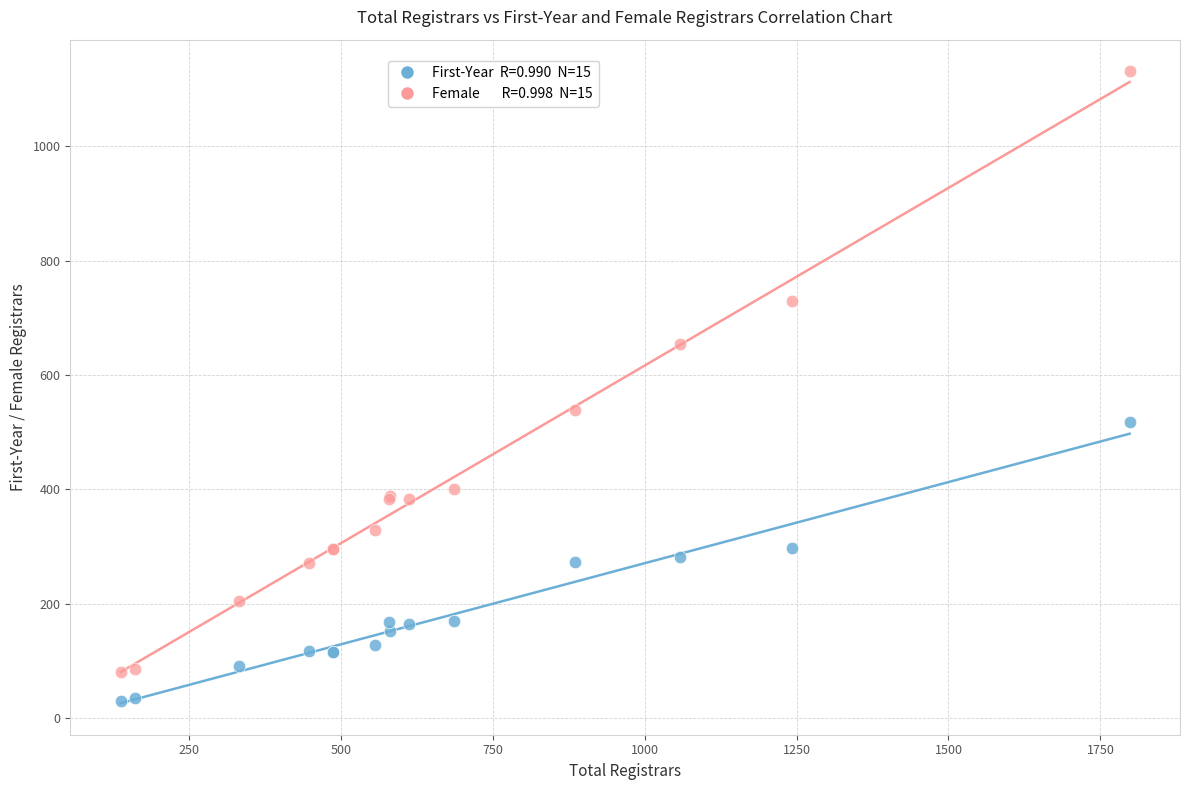

Across all series, what Y value is closest to 580?

539